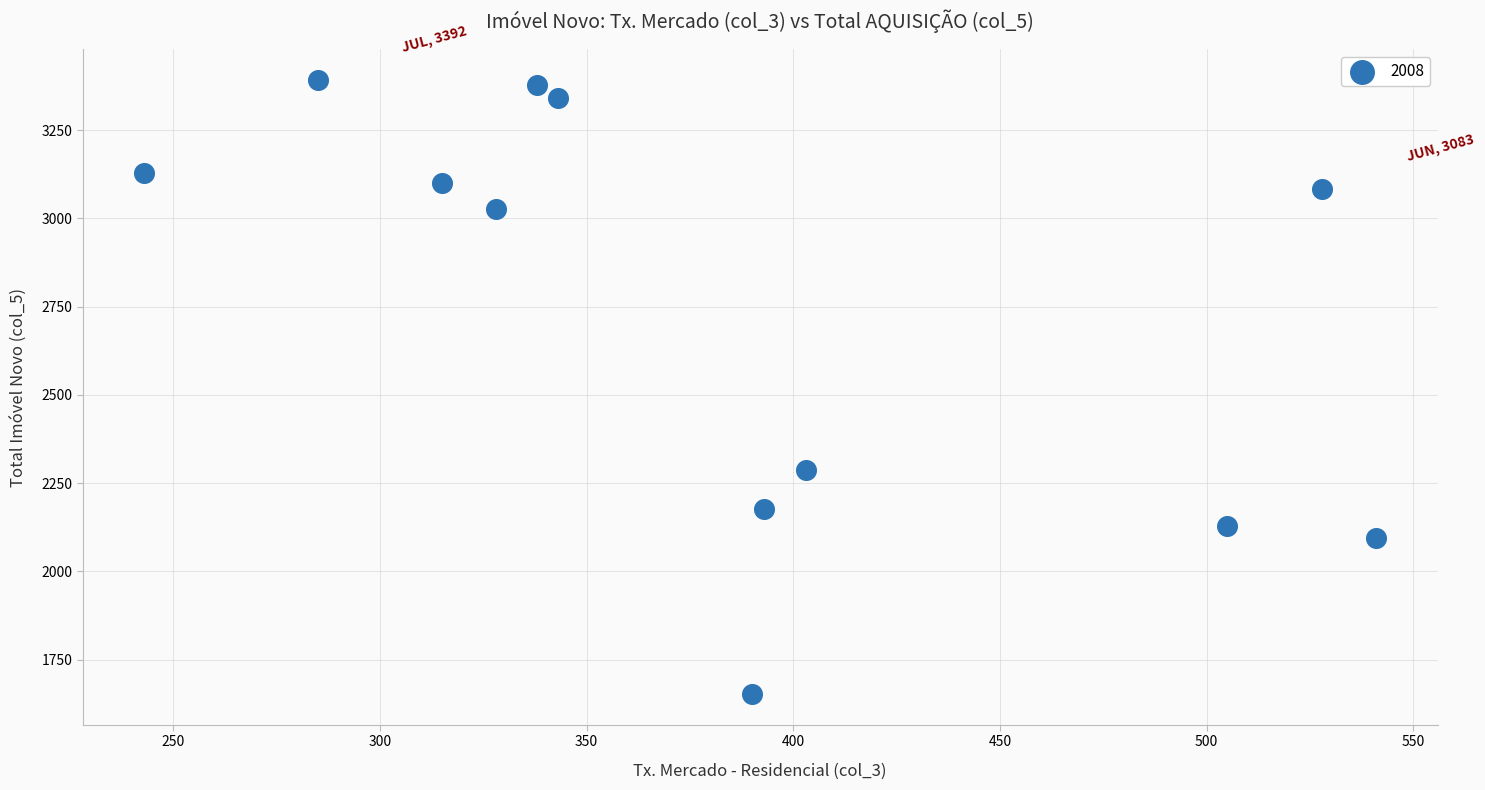

What is the average Y value?

2733